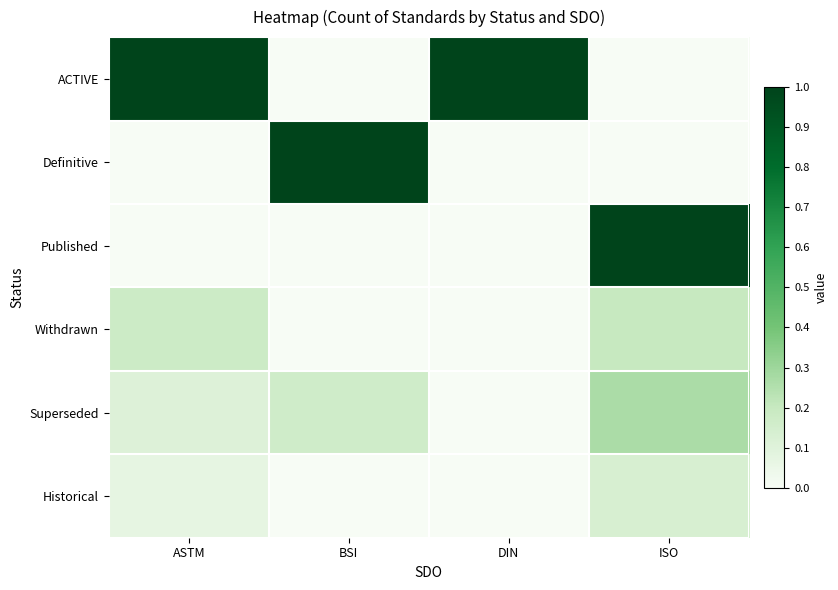

Rank the series at BSI from lowest to highest value.

ACTIVE, Published, Withdrawn, Historical, Superseded, Definitive